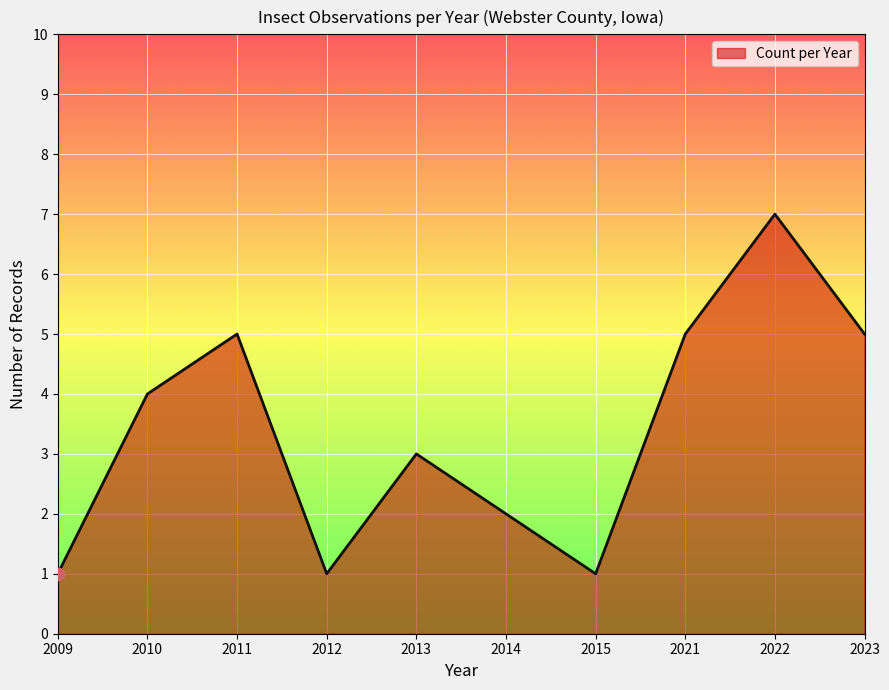

Approximately how many times larger is the value at 2022 compared to 2021?

1.4